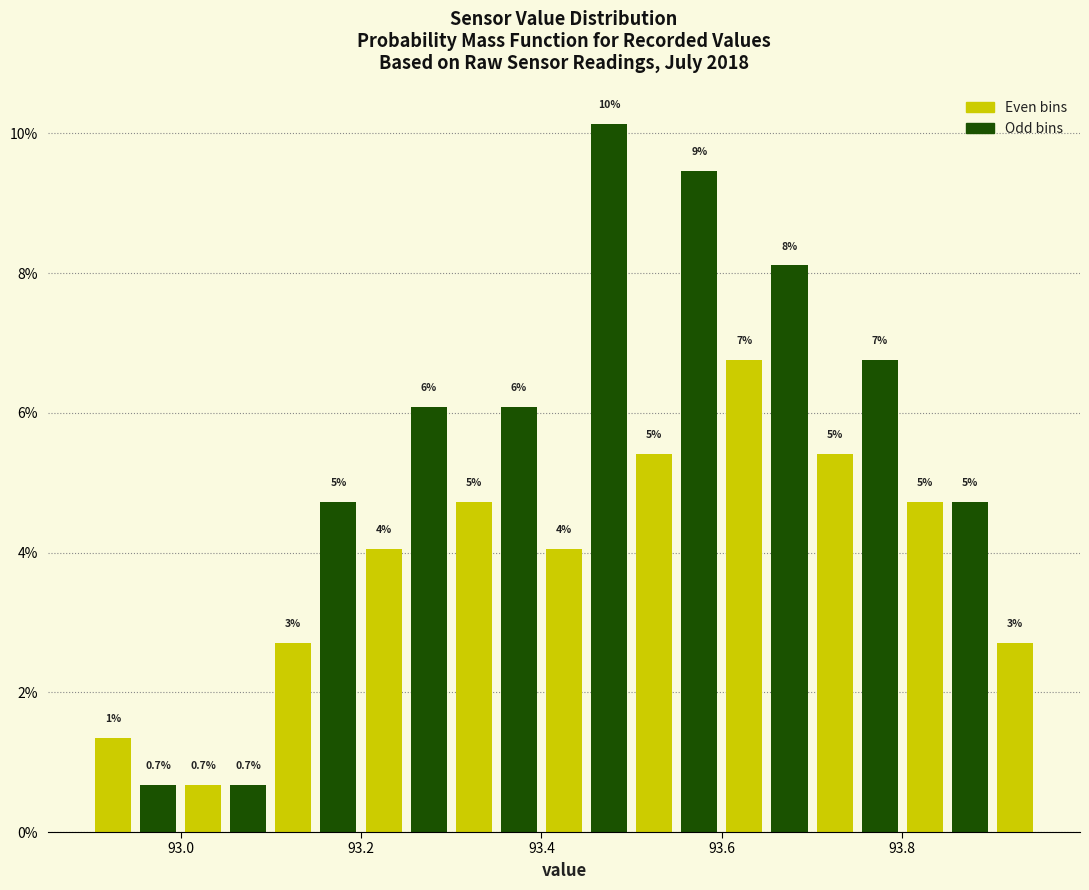

Around what value on the x-axis is the tallest bar? Give the approximate position of its centre, as read against the axis.

93.48